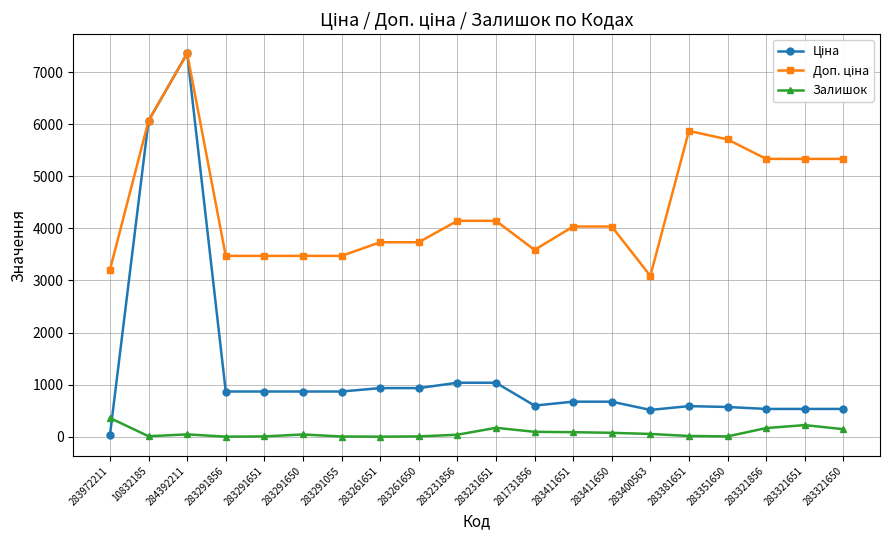

At which category is the sum across all series the highest?

284392211